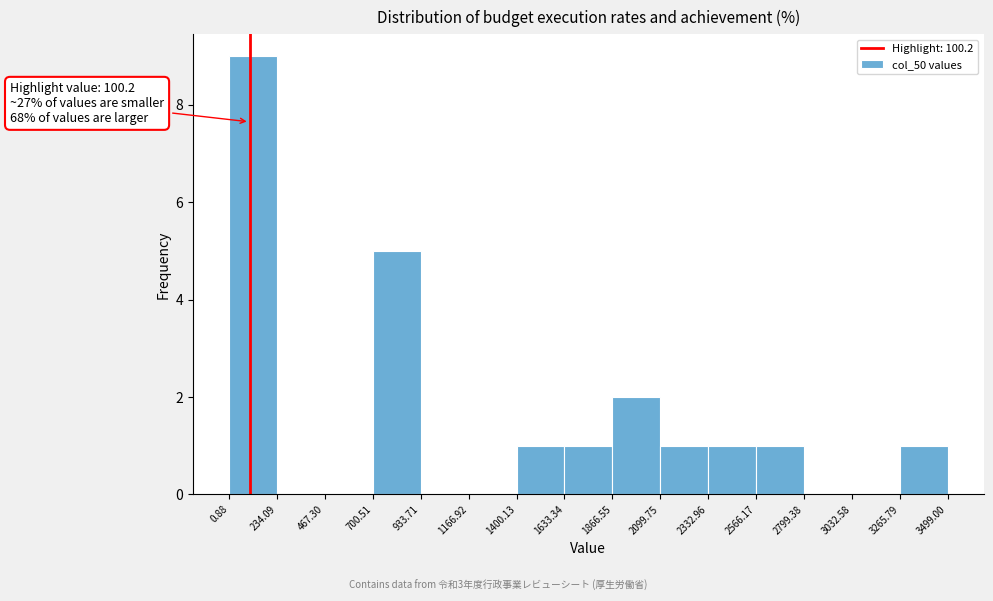

Over which range of the x-axis is the bar tallest?

0.88 to 234.09